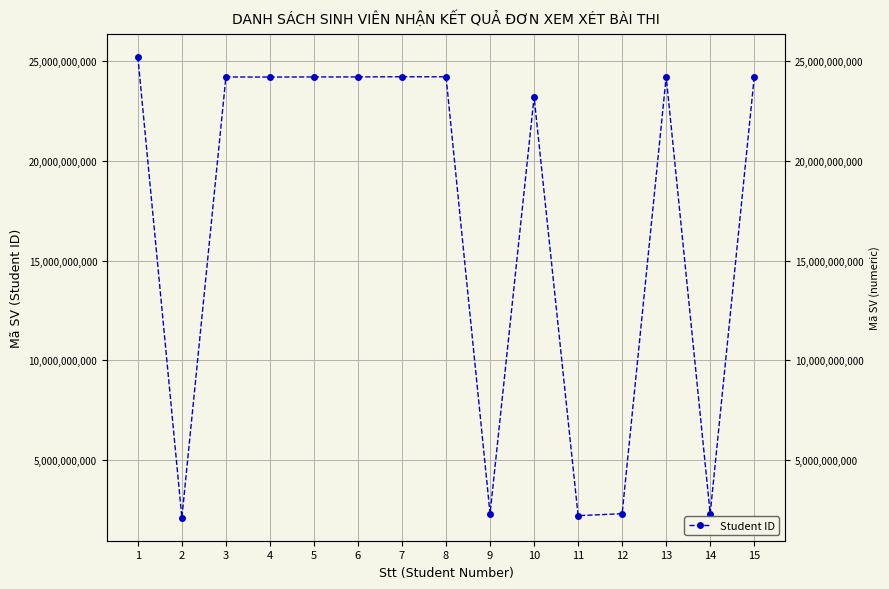

List the labels in order of value, smallest first.

2, 11, 12, 14, 9, 10, 4, 3, 15, 5, 6, 8, 7, 13, 1